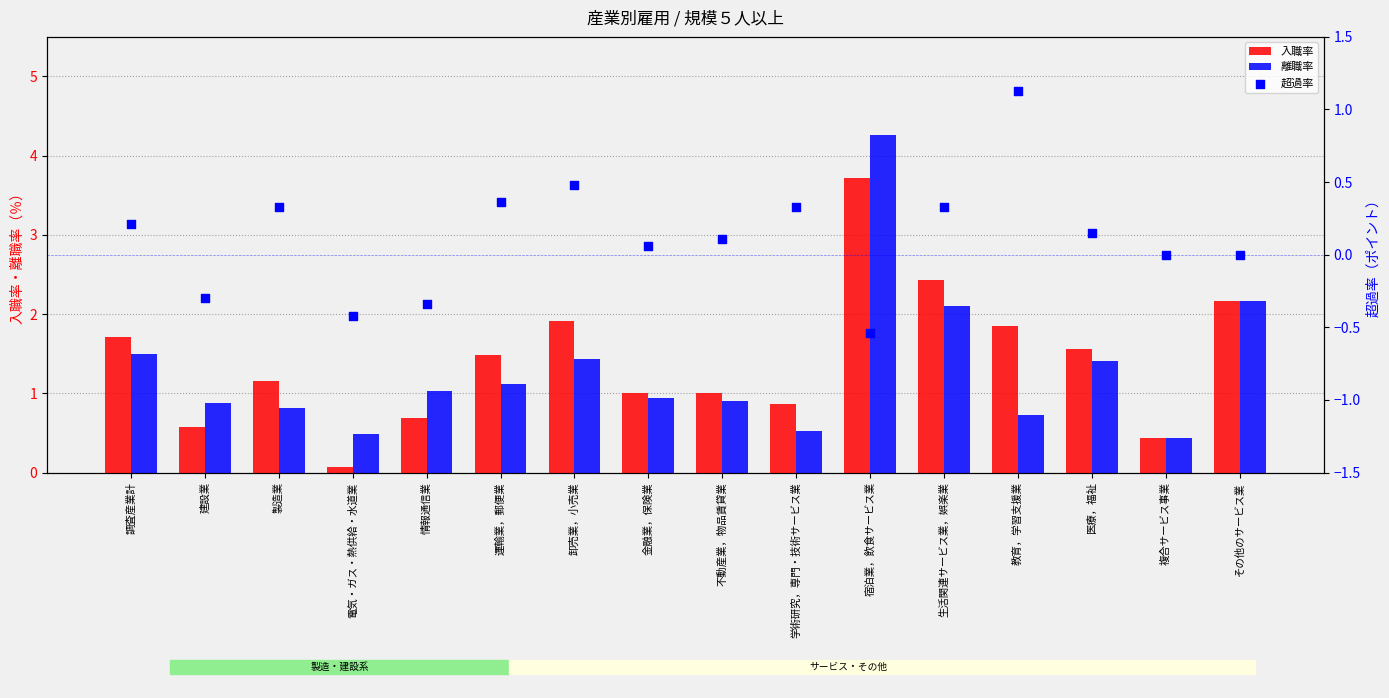

Which series has the widest spread of Y values?

離職率